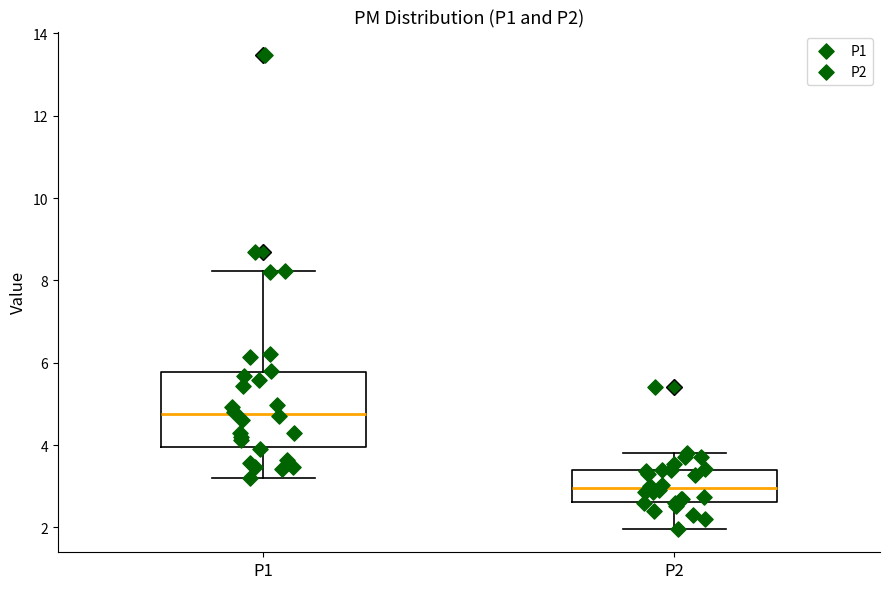

Reading left to right, read every box against the y-axis: the position of its median line, the range the box covers, and the ends of its whiskers. The values are not printed on the chart, so give them approximately, as read against the axis.

P1: median 4.8, box 4.0 to 5.8, whiskers 3.2 to 8.2
P2: median 3.0, box 2.6 to 3.4, whiskers 2.0 to 3.8